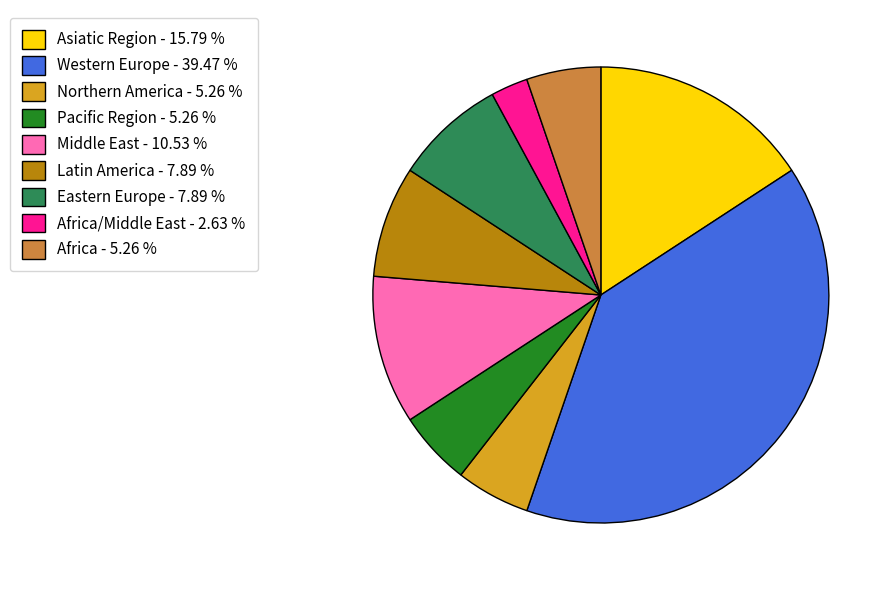

Does any single category account for the majority?

No